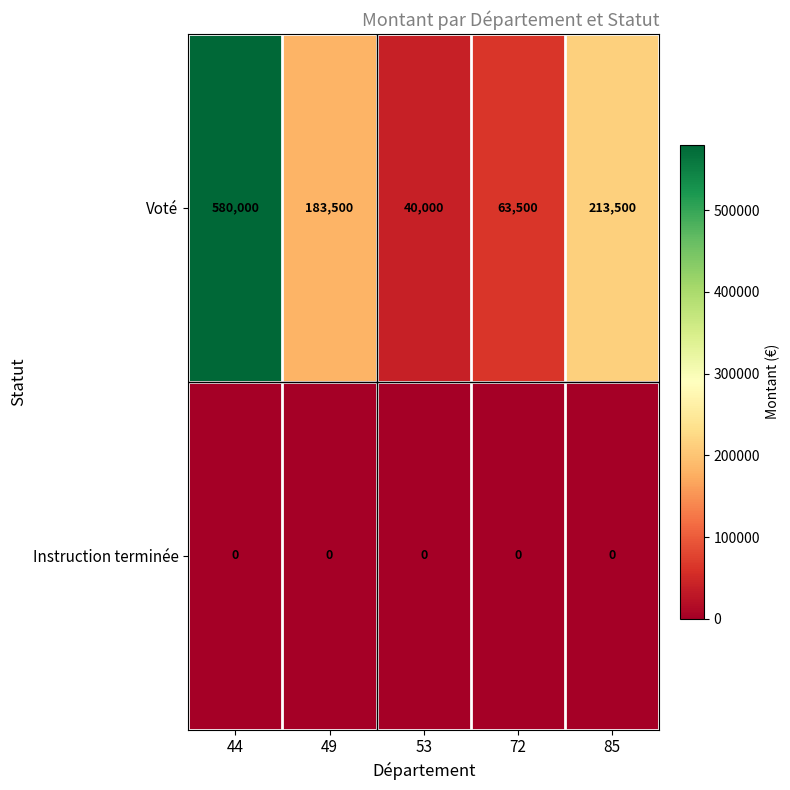

Is it true that Voté equals 183500 at 49?

True